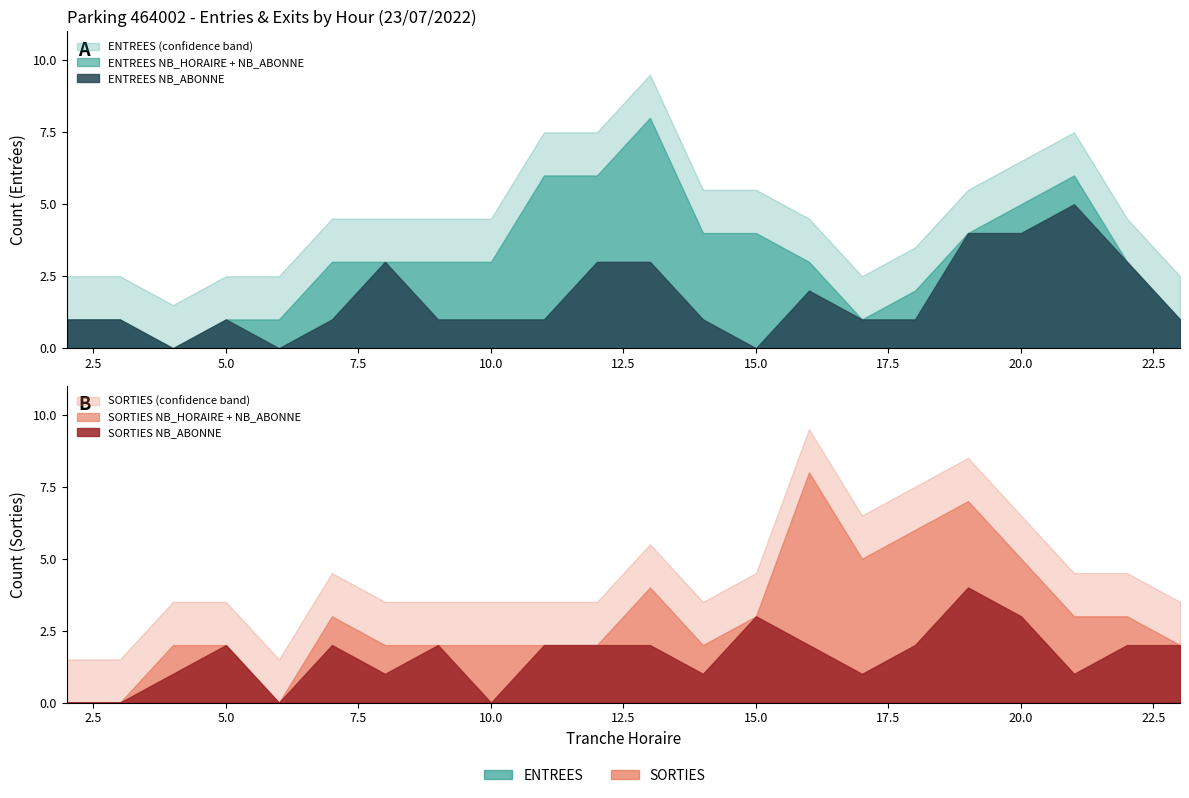

What is the value of the ENTREES_NB_HORAIRE point at the 11th from the left?

3